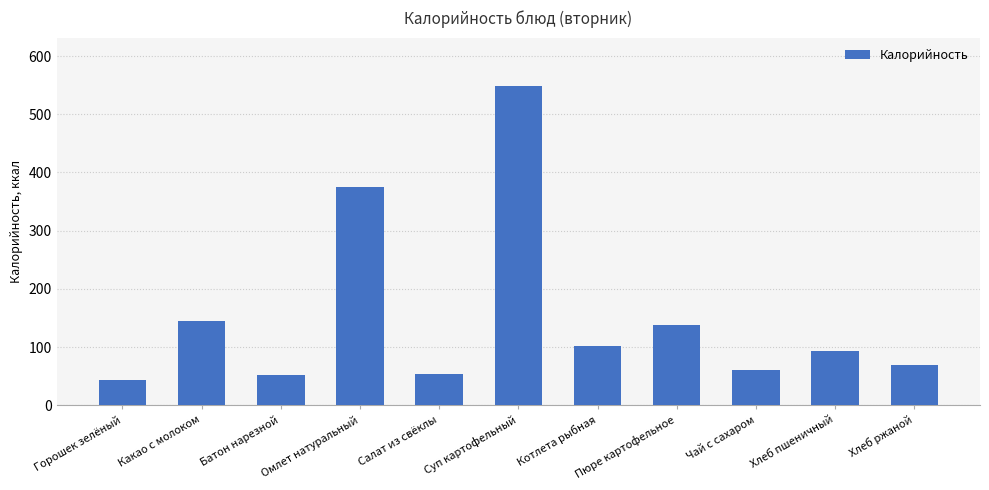

Where is the data nearest to the value 296?

Омлет натуральный